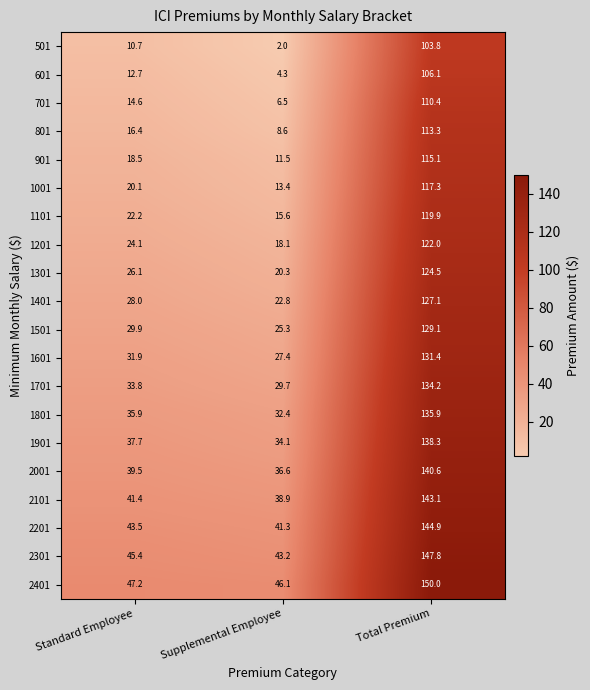

Which series has the largest total across all categories?

2401